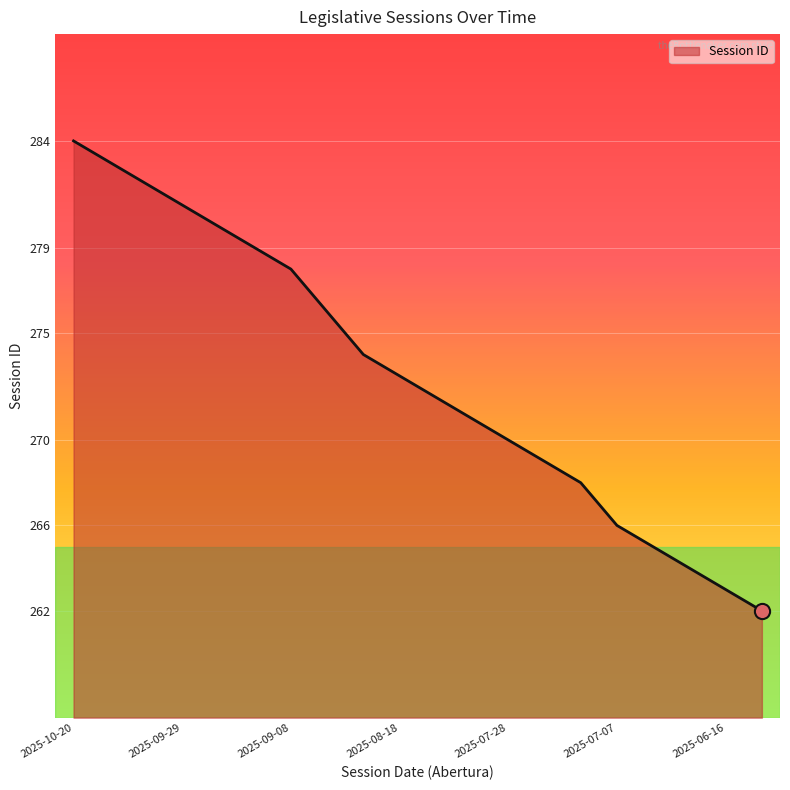

What is the minimum value shown in the chart?

262